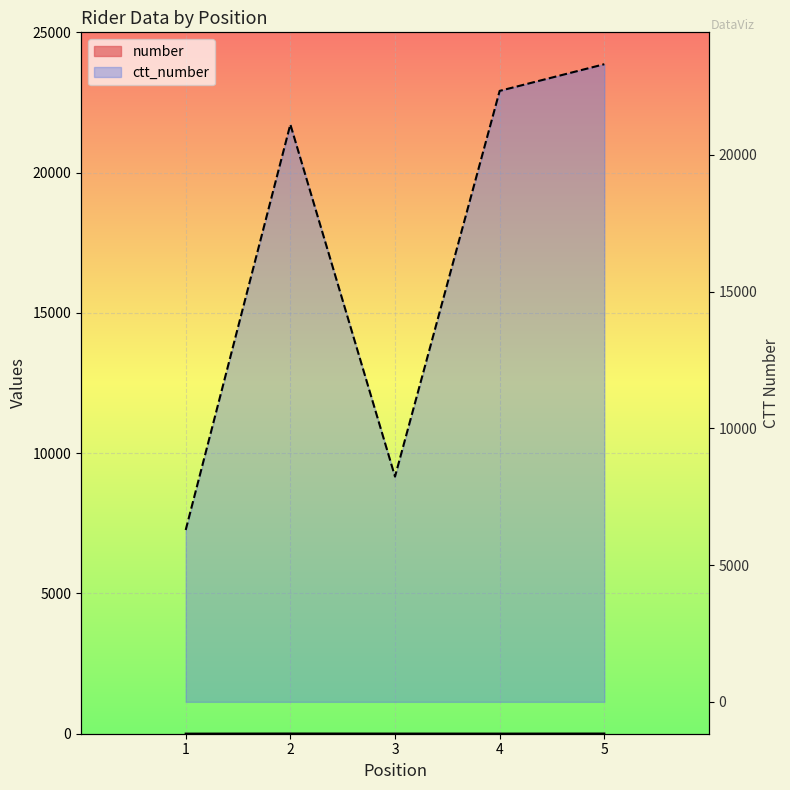

How many lines are shown in the chart?

2